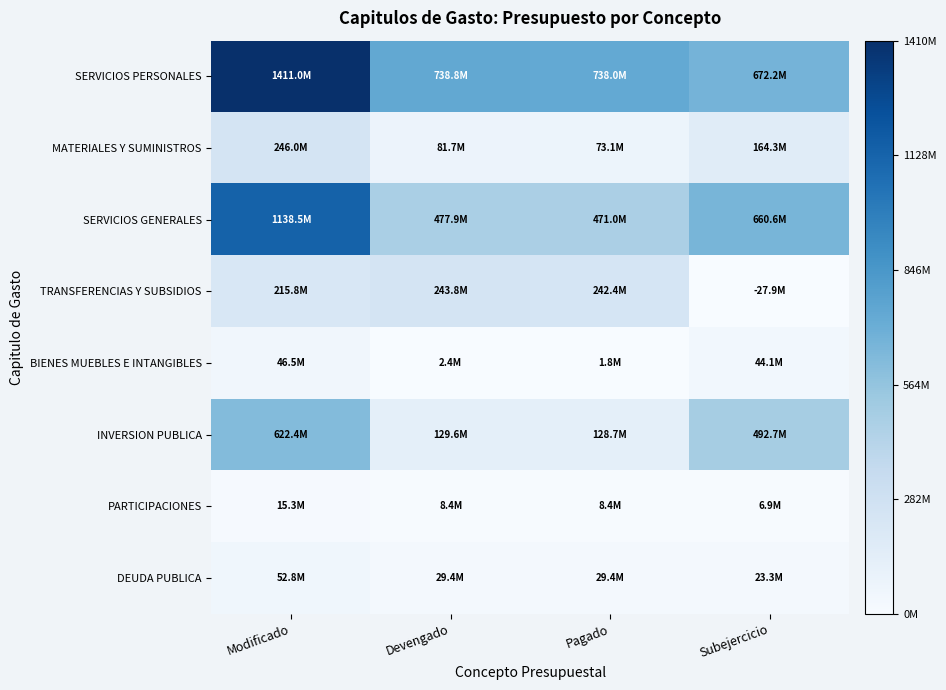

Count the number of data series in this chart.

8